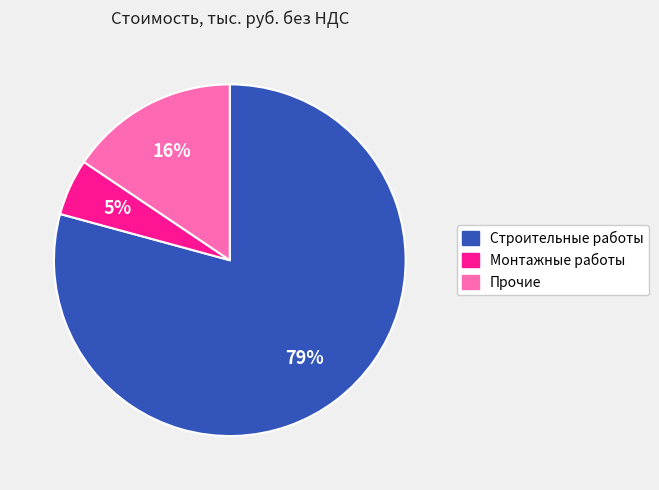

Rank the categories by value from lowest to highest.

Монтажные работы, Прочие, Строительные работы